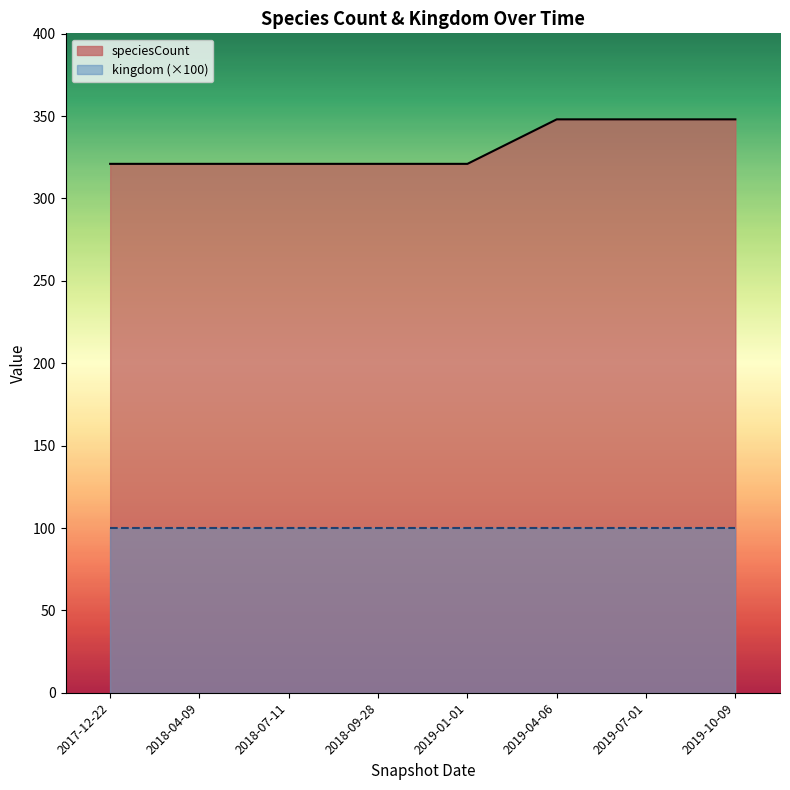

What is the average value of the kingdom series?

1